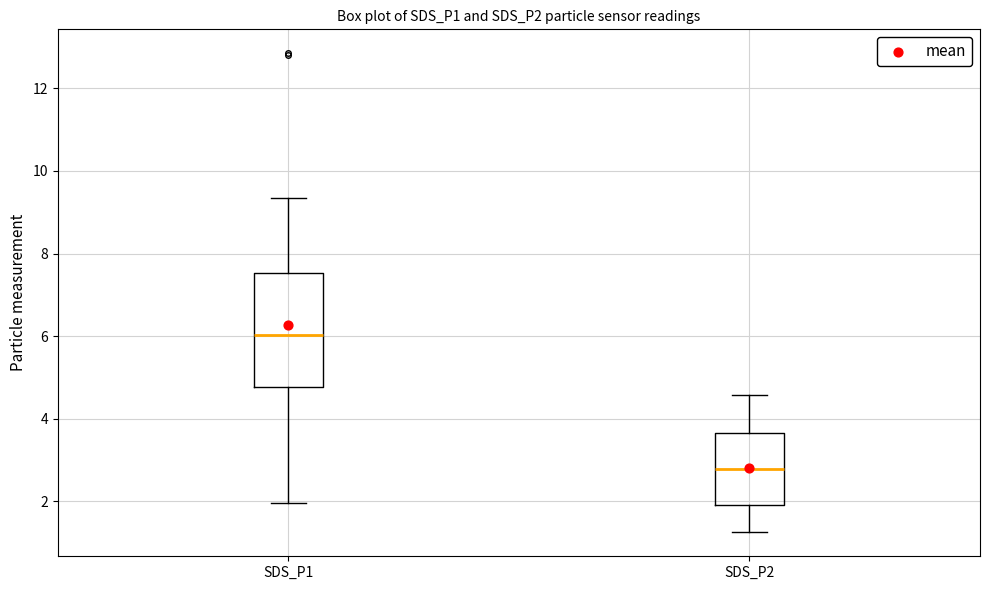

Reading left to right, read every box against the y-axis: the position of its median line, the range the box covers, and the ends of its whiskers. The values are not printed on the chart, so give them approximately, as read against the axis.

SDS_P1: median 6.0, box 4.8 to 7.6, whiskers 2.0 to 9.4
SDS_P2: median 2.8, box 2.0 to 3.6, whiskers 1.2 to 4.6